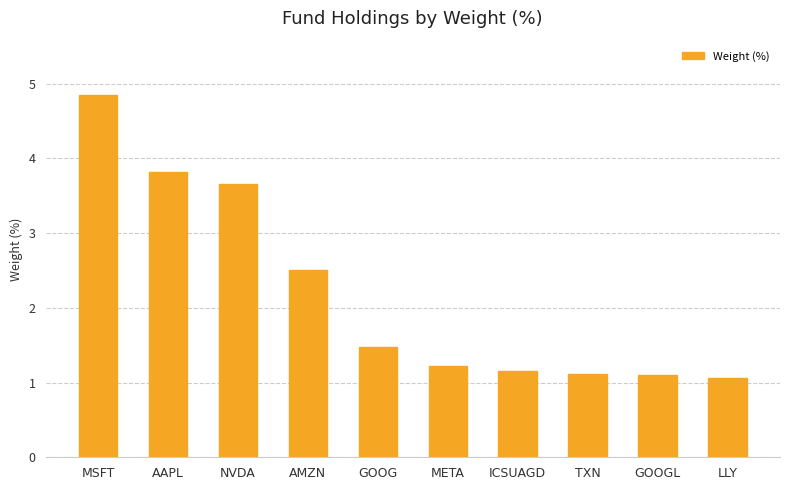

What is the average value?

2.2